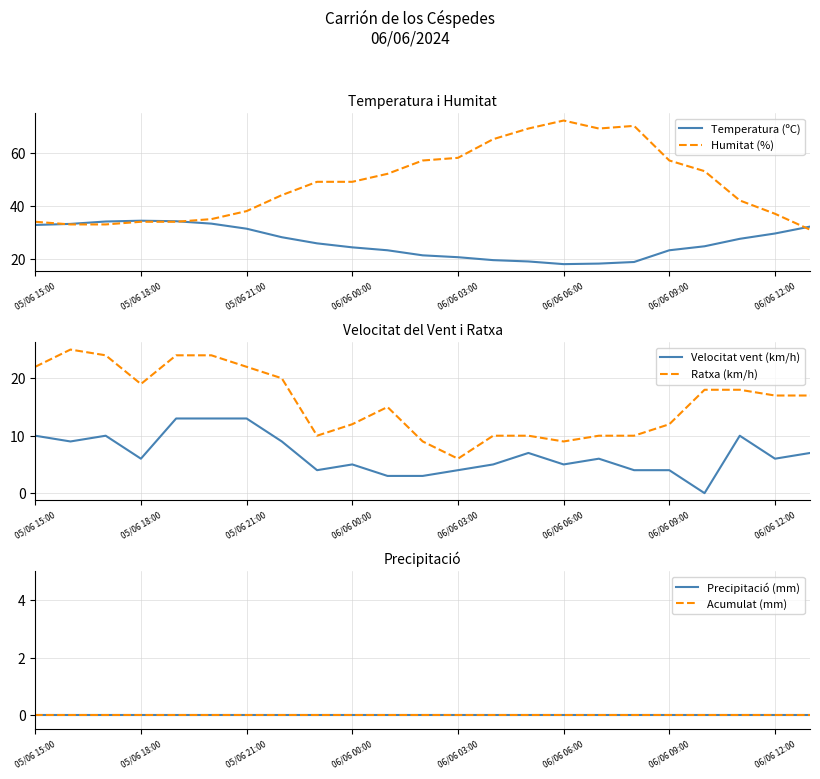

The Humitat (%) series shows 37.0 at 06/06 12:00. True or false?

True